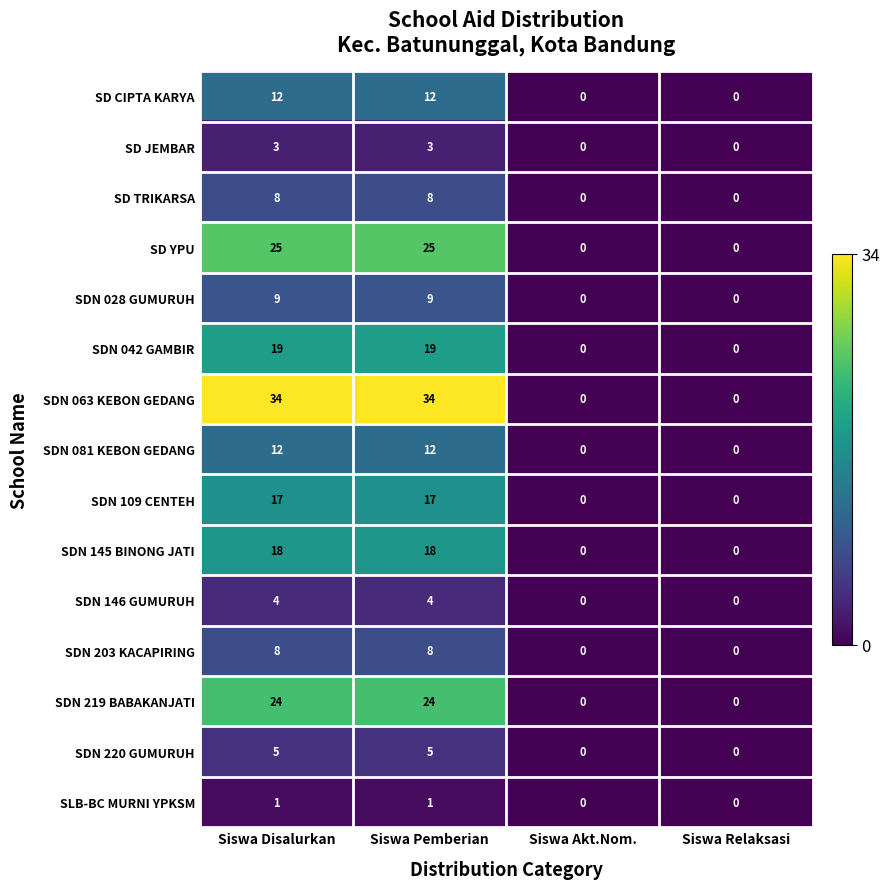

What is the greatest value displayed?

34